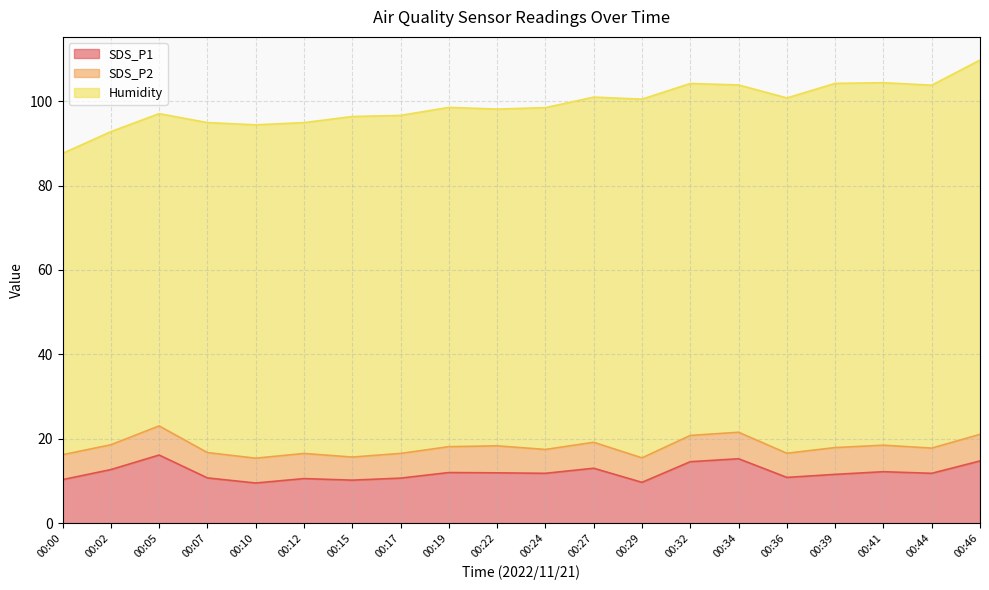

List the labels in order of Humidity value, largest first.

00:46, 00:39, 00:44, 00:41, 00:29, 00:36, 00:32, 00:34, 00:27, 00:24, 00:15, 00:19, 00:17, 00:22, 00:10, 00:12, 00:07, 00:02, 00:05, 00:00